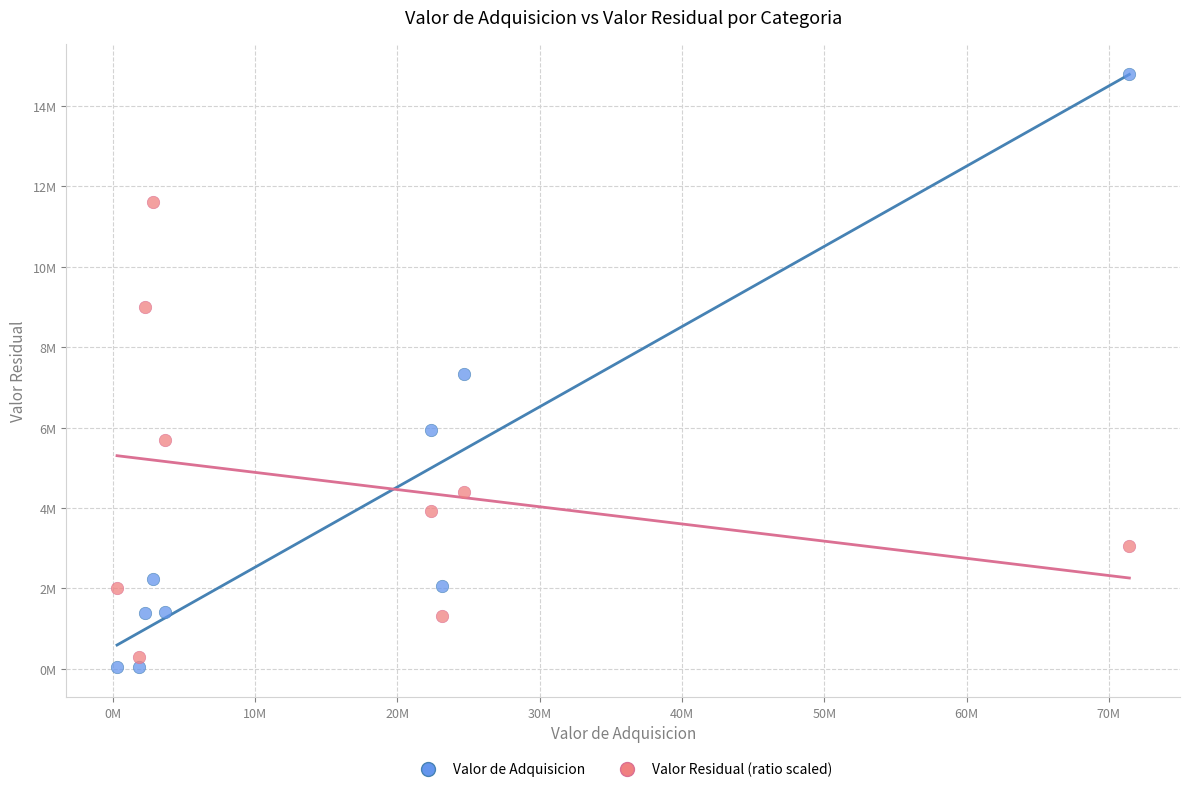

What are all the series names shown in the legend?

Valor de Adquisicion, Valor Residual (ratio scaled)